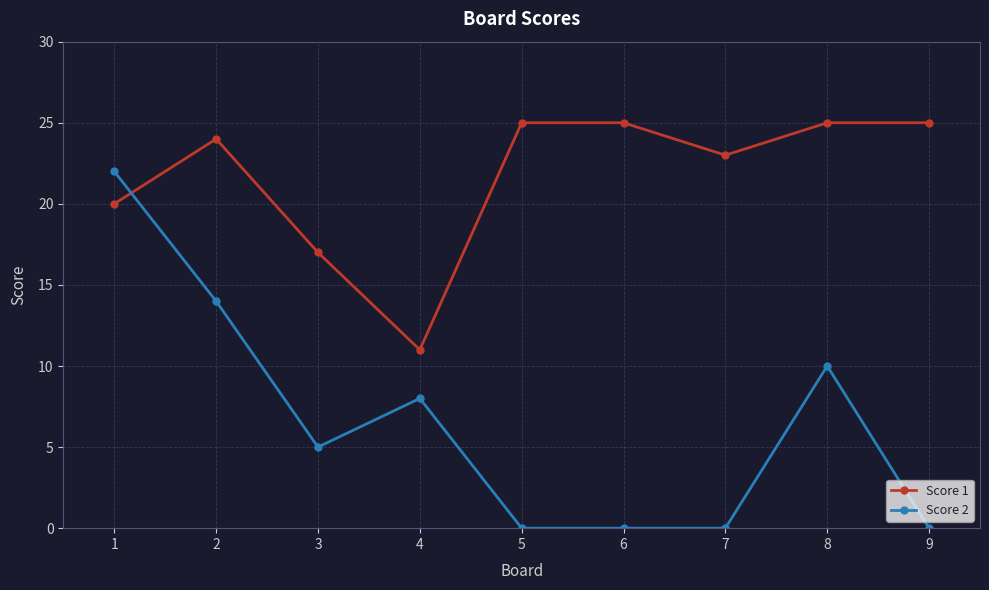

What is the spread (max minus min) of values at 8?

15